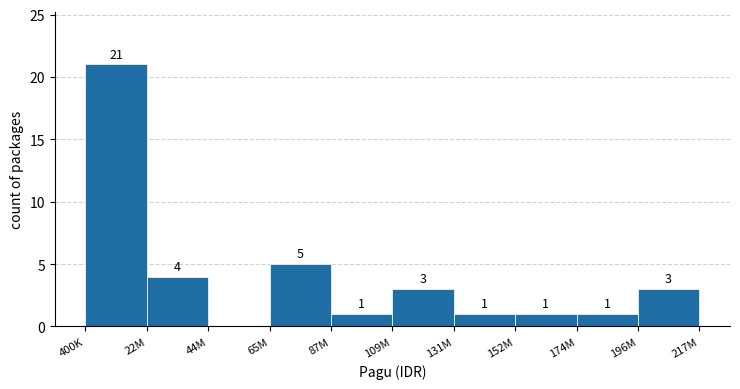

Reading left to right, extract all data points from this chart.

400K=21	22M=4	44M=0	65M=5	87M=1	109M=3	131M=1	152M=1	174M=1	196M=3